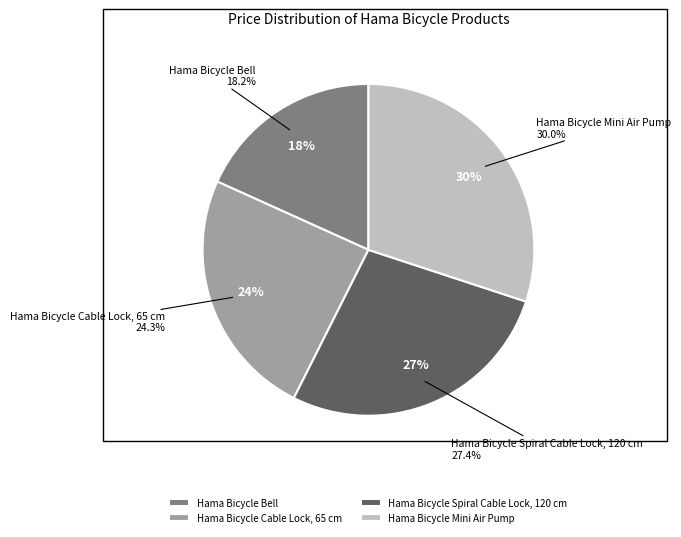

Combined, what portion of the pie is Hama Bicycle Spiral Cable Lock, 120 cm and Hama Bicycle Bell?

45.6%